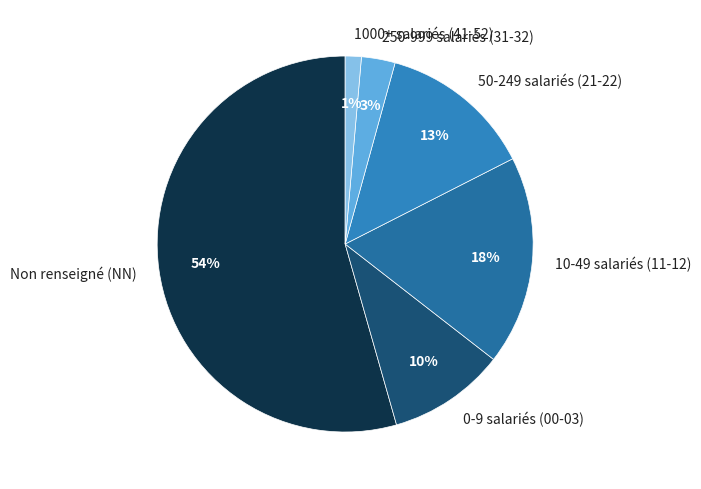

Which category has the biggest portion of the pie?

Non renseigné (NN)